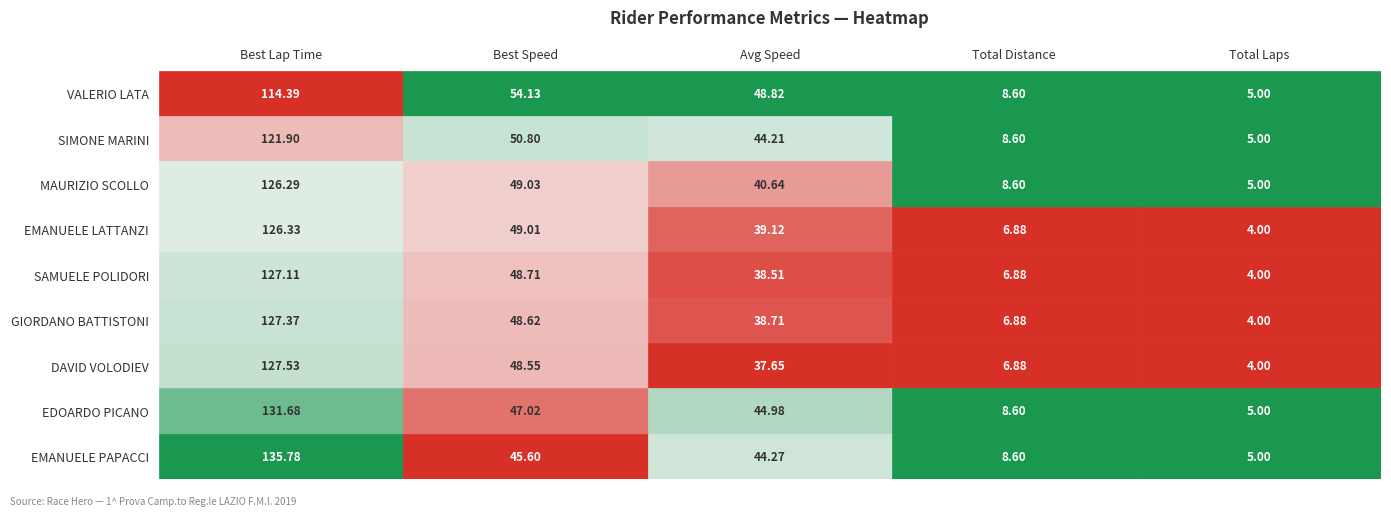

What is the greatest value displayed?

135.8